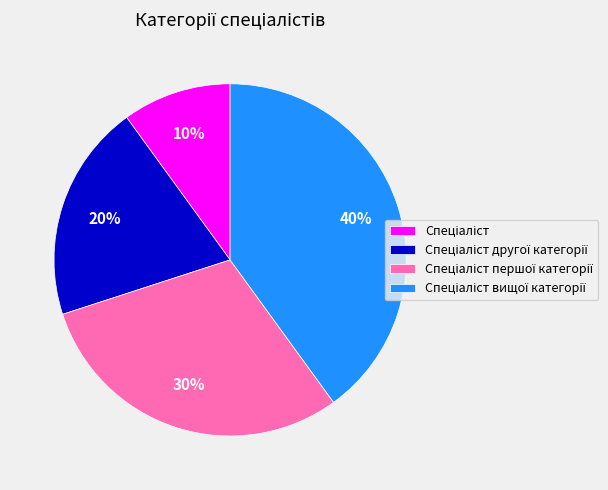

To the nearest percent, what is the difference between the largest and smallest slice percentages?

30%